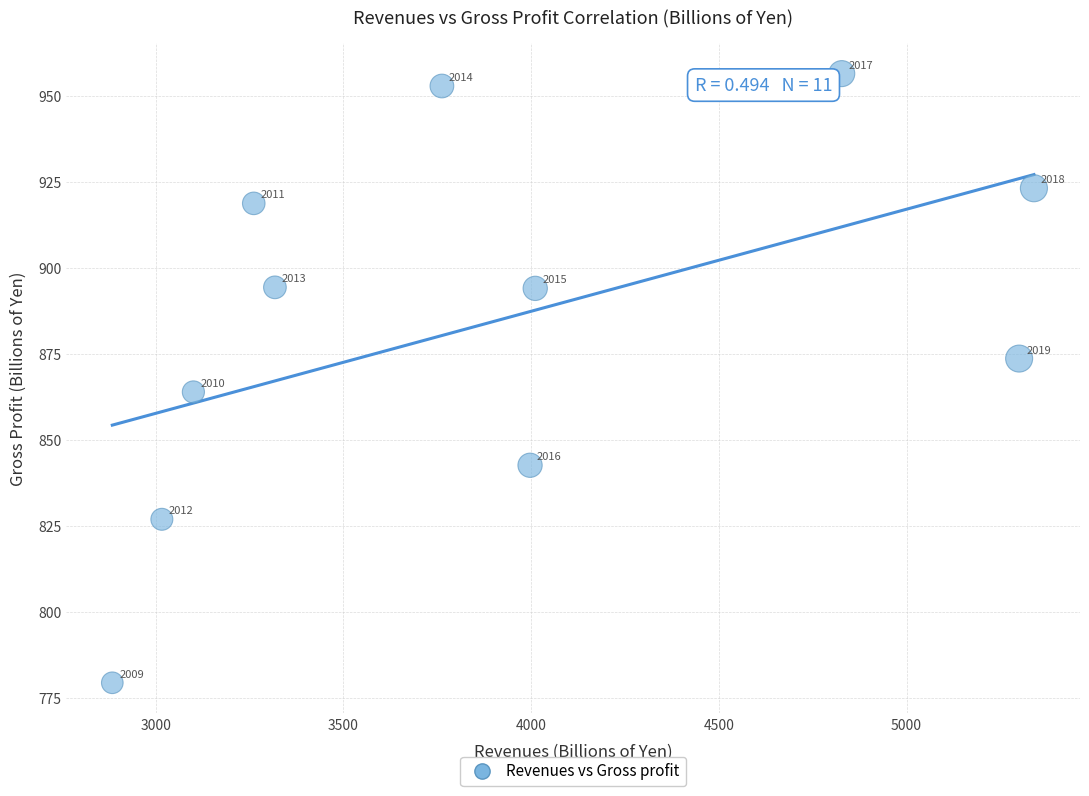

What is the range of Y values (max minus min)?

177.0